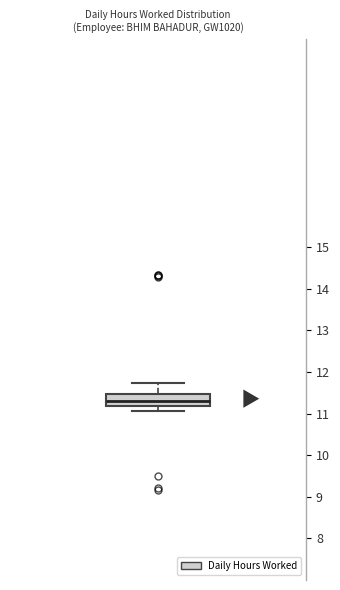

Transcribe this box plot: give where the median line is, the range the box spans, and where the two whiskers end, as read against the y-axis. The values are not printed on the chart, so give them approximately, as read against the axis.

median 11.3, box 11.2 to 11.5, whiskers 11.1 to 11.7